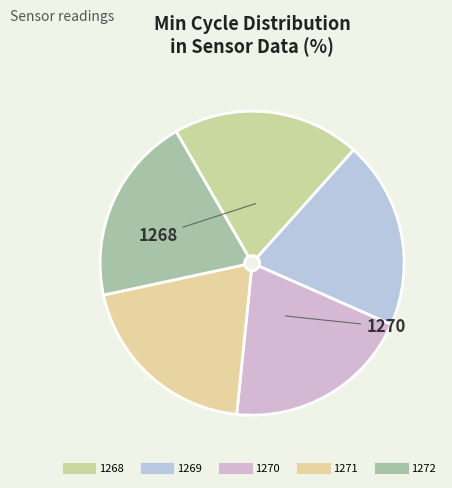

How many slices are in this pie chart?

5